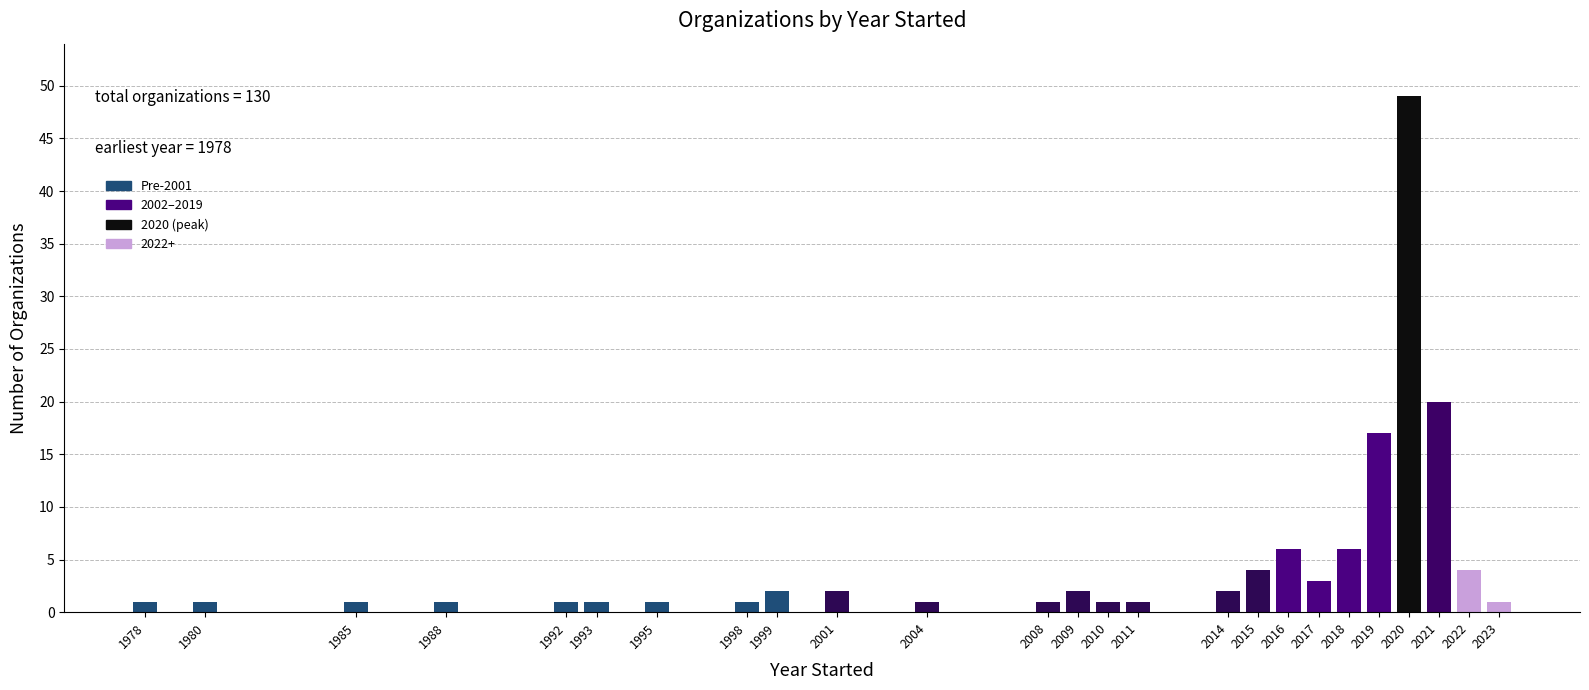

Reading left to right, list all the values displayed in this chart.

1	1	1	1	1	1	1	1	2	2	1	1	2	1	1	2	4	6	3	6	17	49	20	4	1